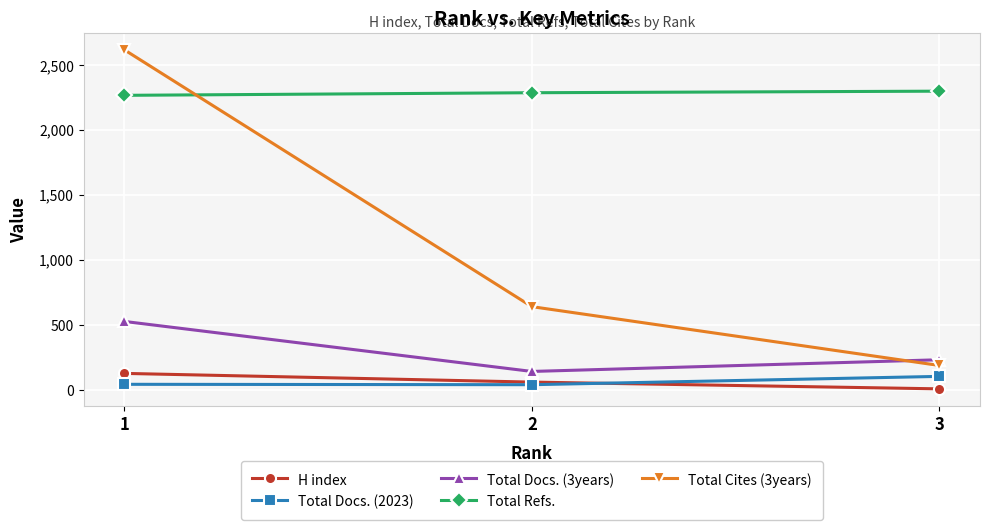

What is the sum of all Total Cites (3years) values?

3441